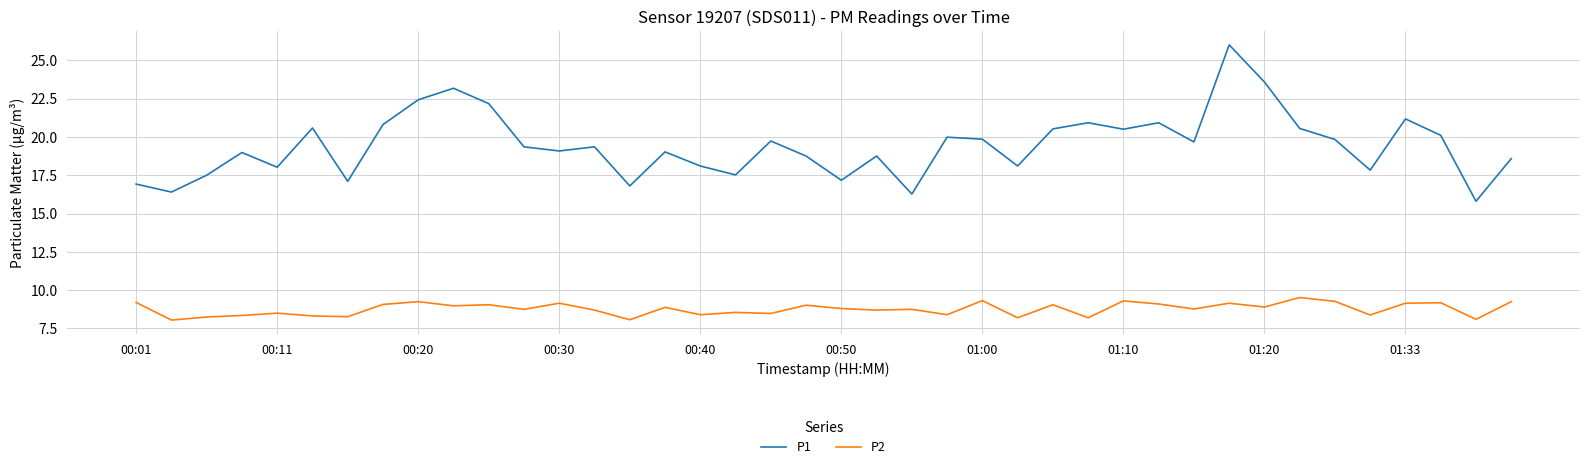

What is the maximum value shown in the chart?

26.0